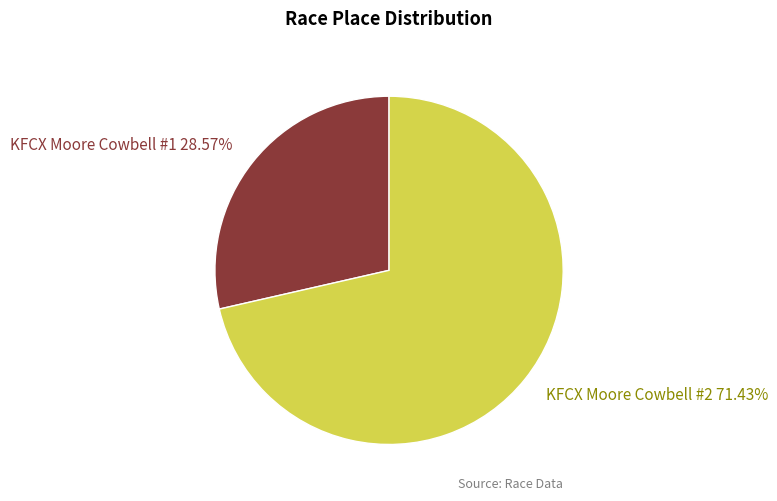

Rank the categories by value from highest to lowest.

KFCX Moore Cowbell #2, KFCX Moore Cowbell #1